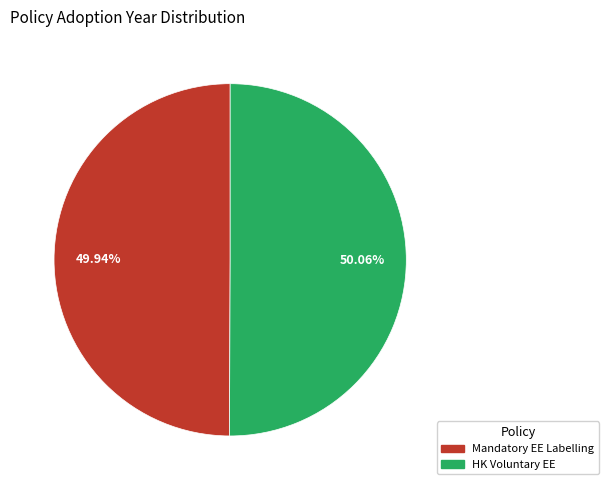

Does any single category account for the majority?

Yes